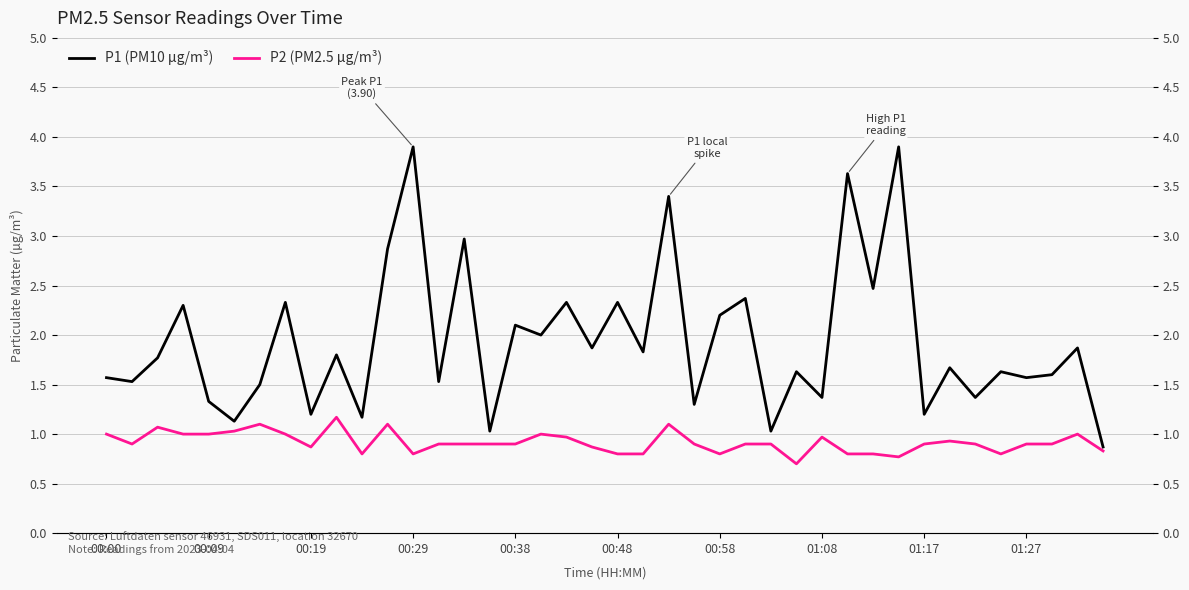

Count the number of data series in this chart.

2